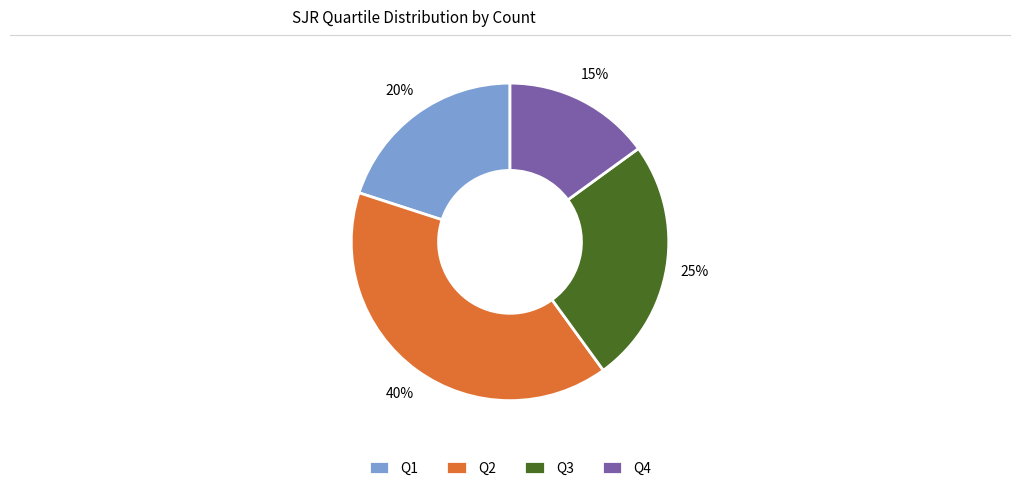

The Q1 slice represents 26% of the pie. True or false?

False